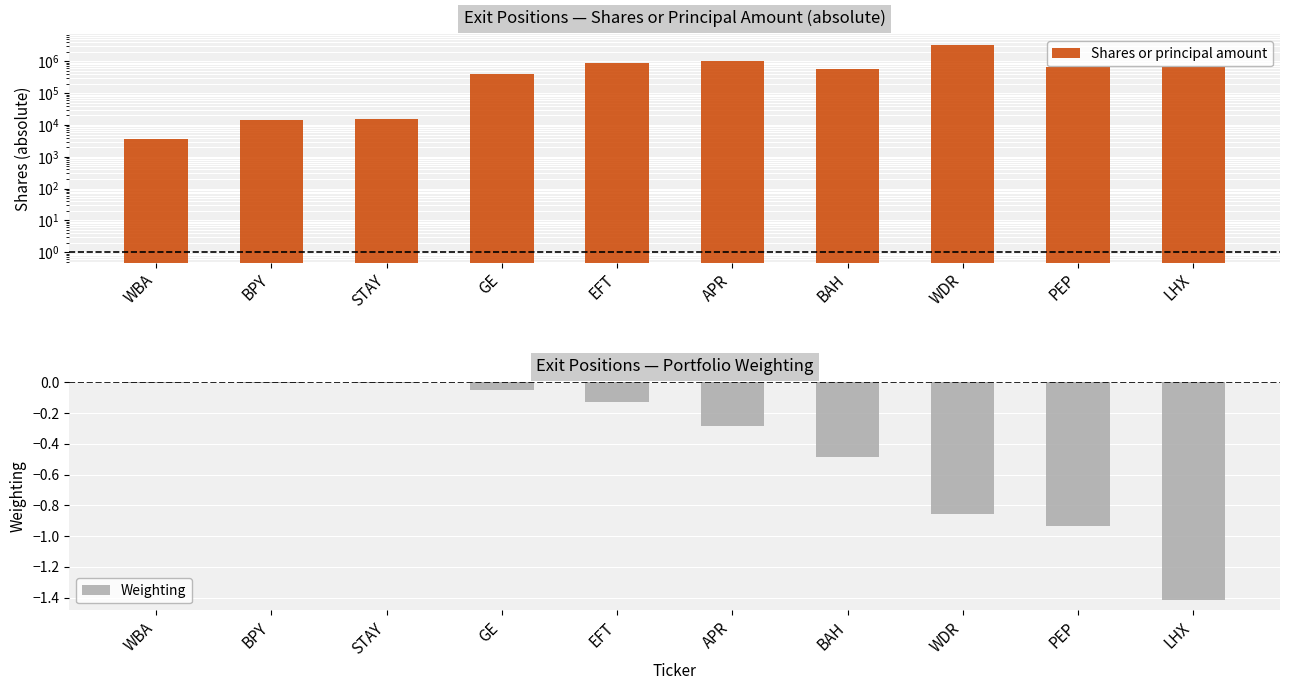

Between STAY and WBA, which is larger?

STAY